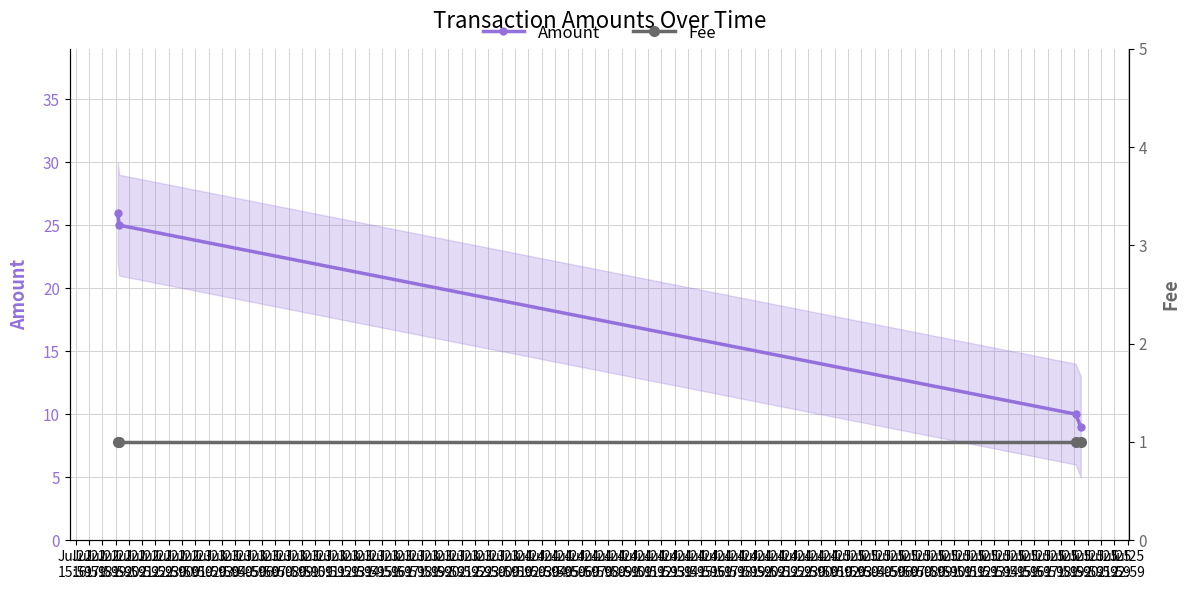

What is the minimum value shown in the chart?

1